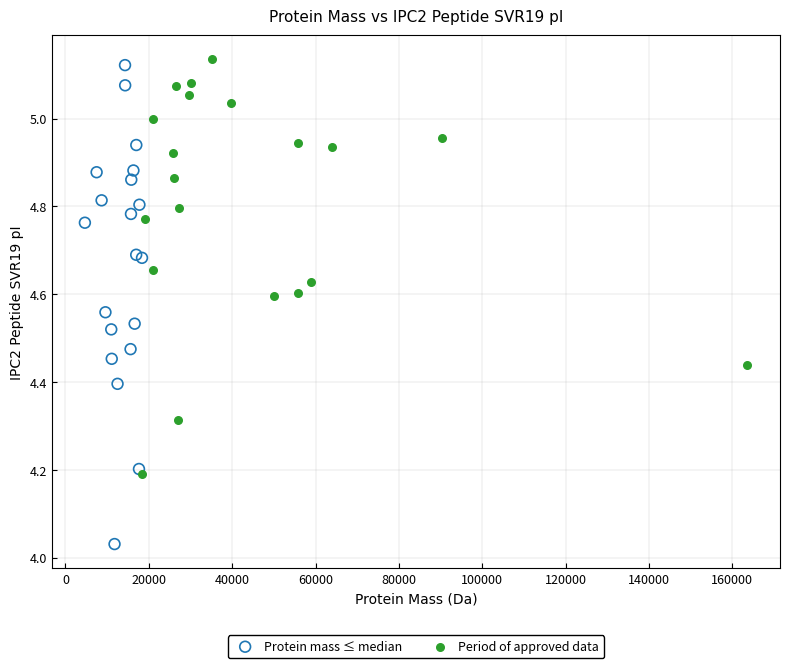

Which series has the largest Y range (max minus min)?

Protein mass ≤ median